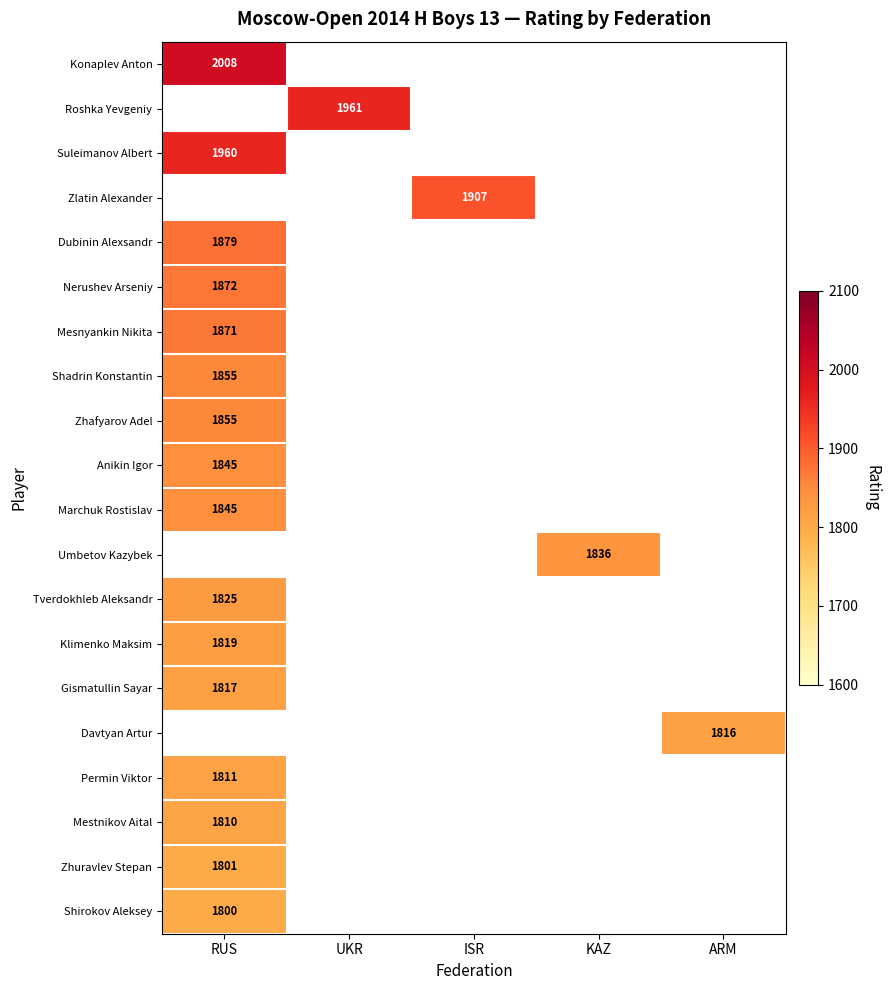

Is it true that Nerushev Arseniy equals 2564 at RUS?

False